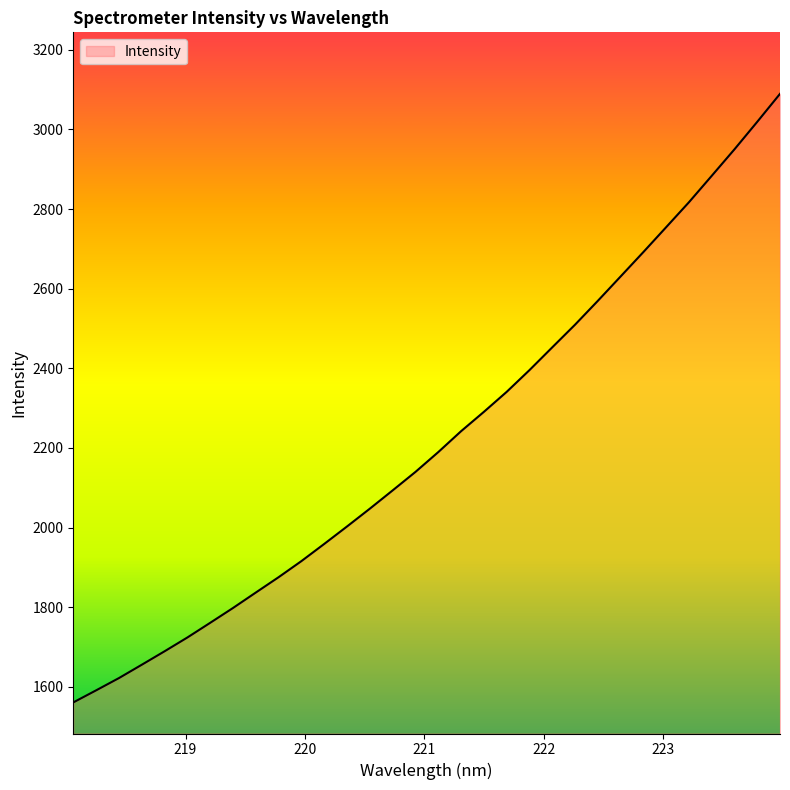

What is the maximum value shown in the chart?

3089.4